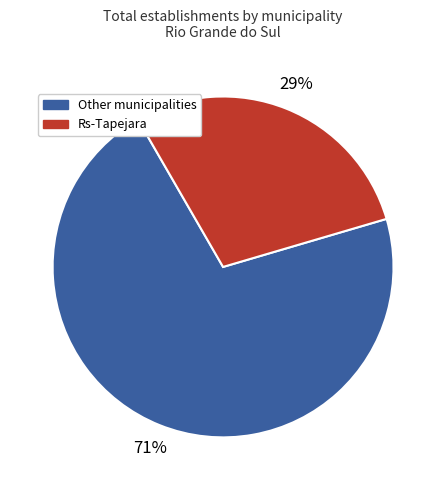

How many segments does this pie chart have?

2